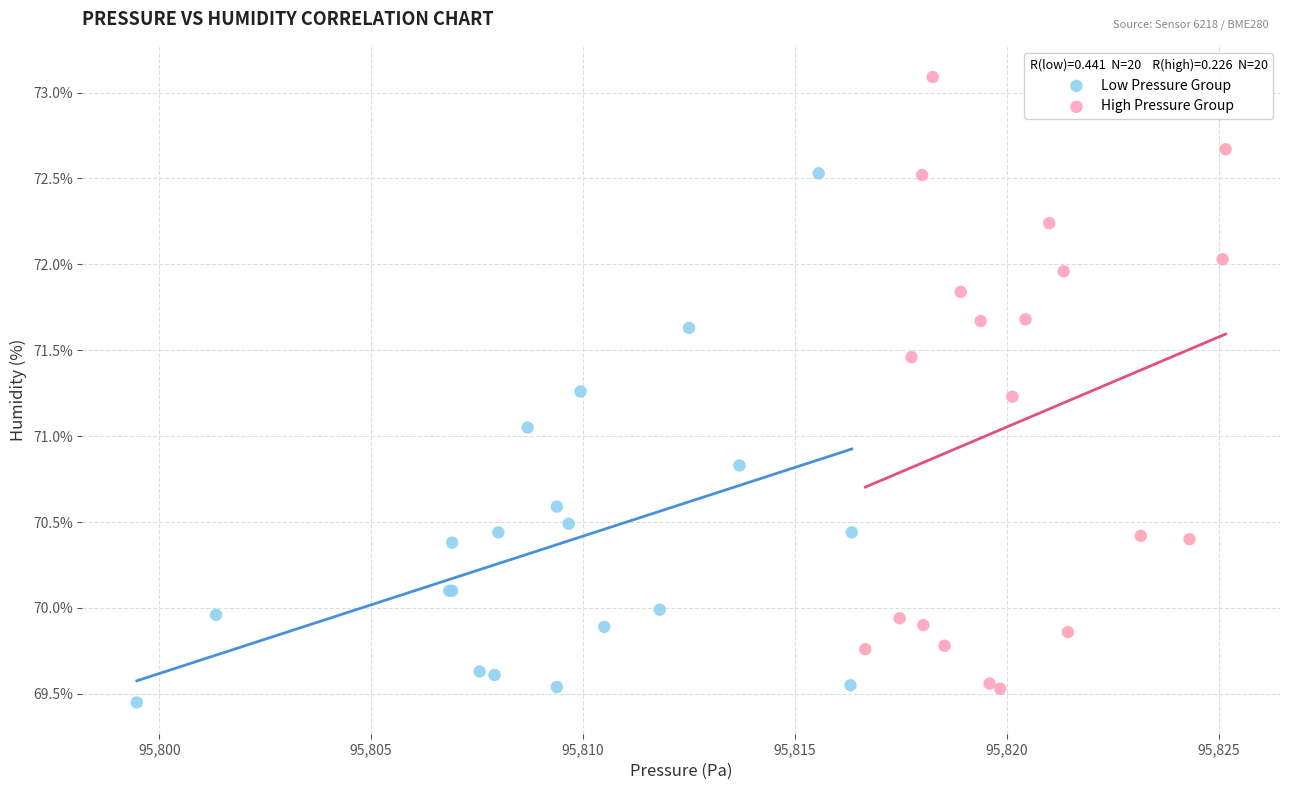

Which series contains the highest Y value?

High Pressure Group